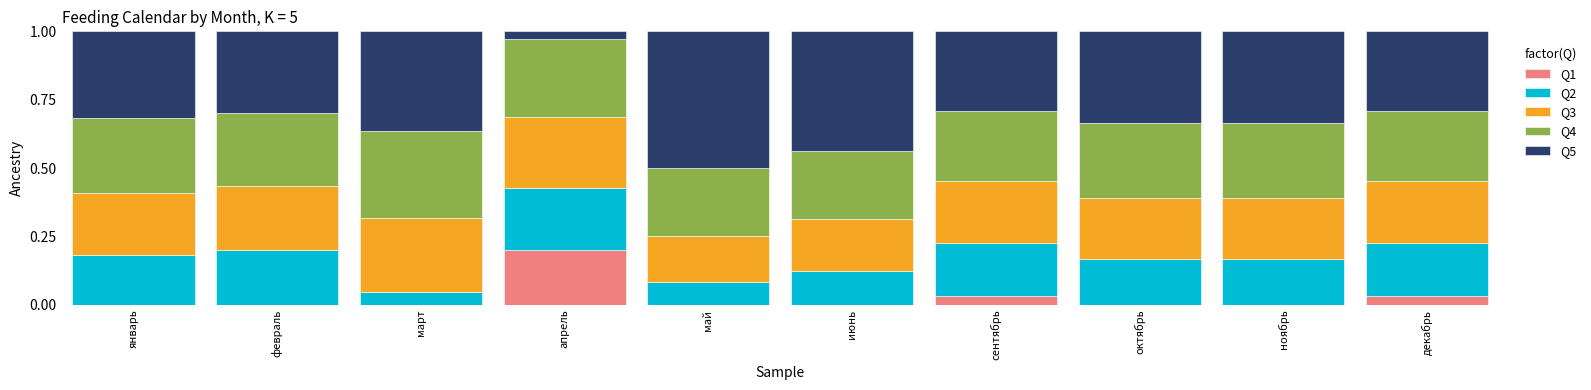

What are all the series names shown in the legend?

Q1, Q2, Q3, Q4, Q5